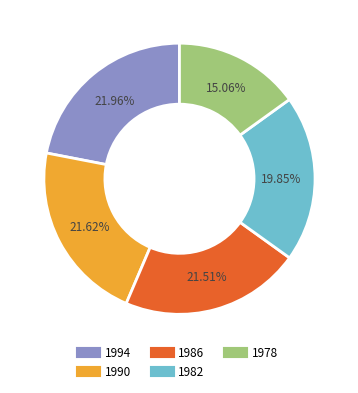

Combined, do 1994 and 1978 account for over 50%?

No